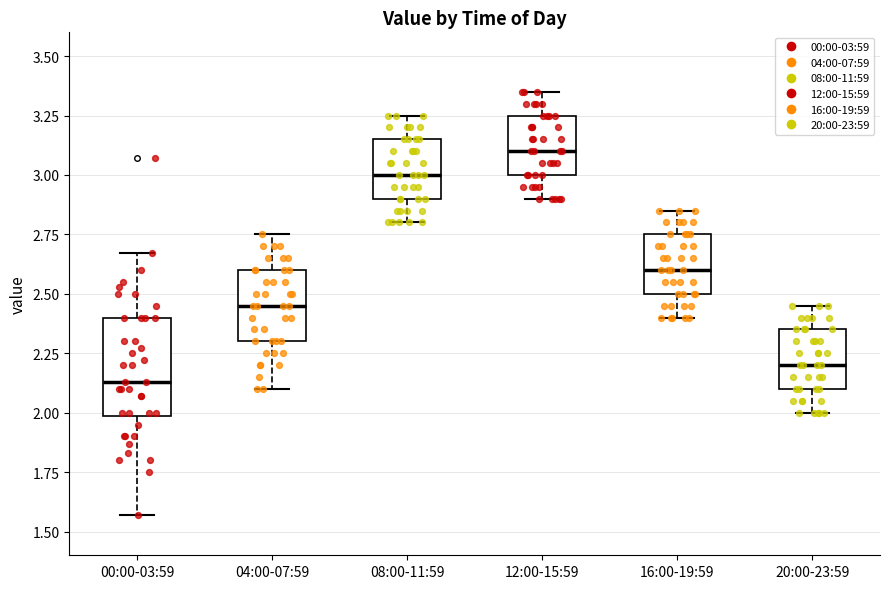

Where does the median line of the box for 04:00-07:59 sit on the y-axis? The values are not printed on the chart, so give them approximately, as read against the axis.

2.45